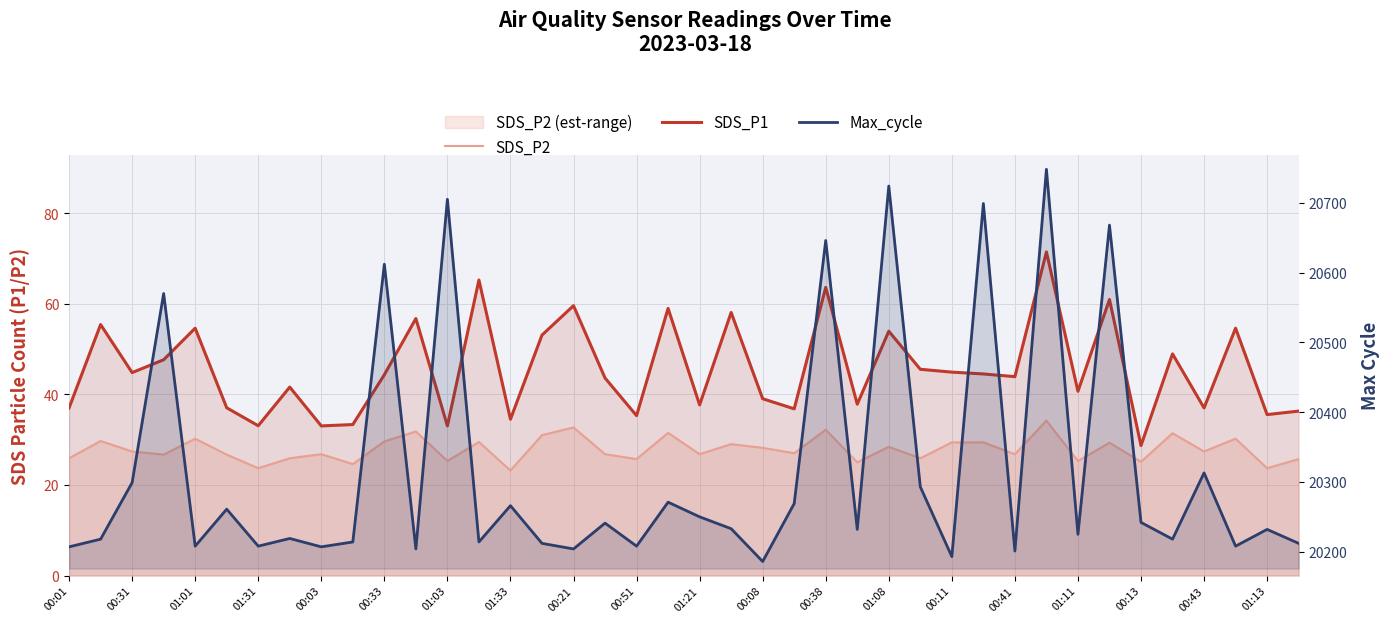

What is the average value of the SDS_P2 series?

27.9